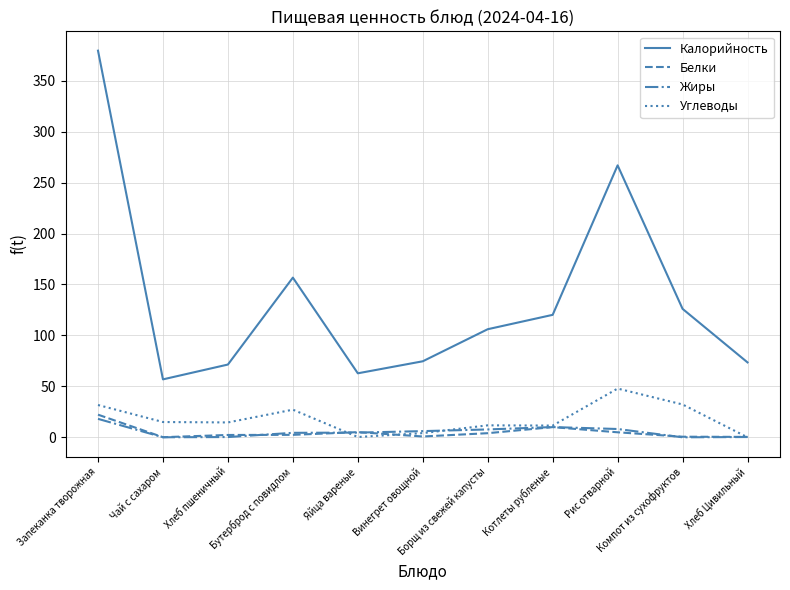

The value of Калорийность at Хлеб Цивильный is 104.3. True or false?

False